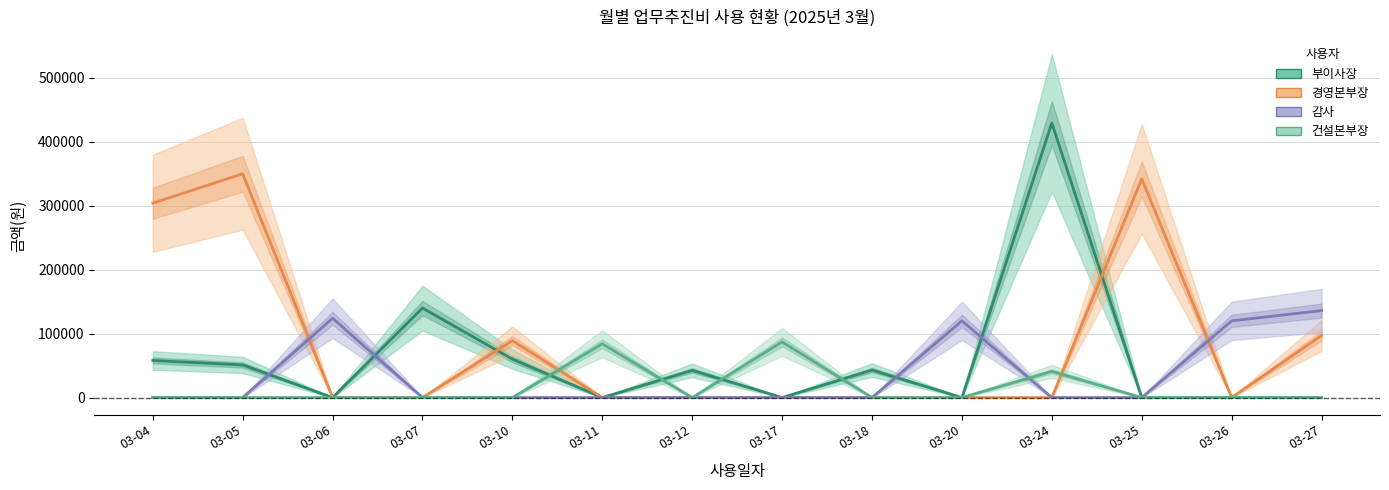

What are all the series names shown in the legend?

부이사장, 경영본부장, 감사, 건설본부장